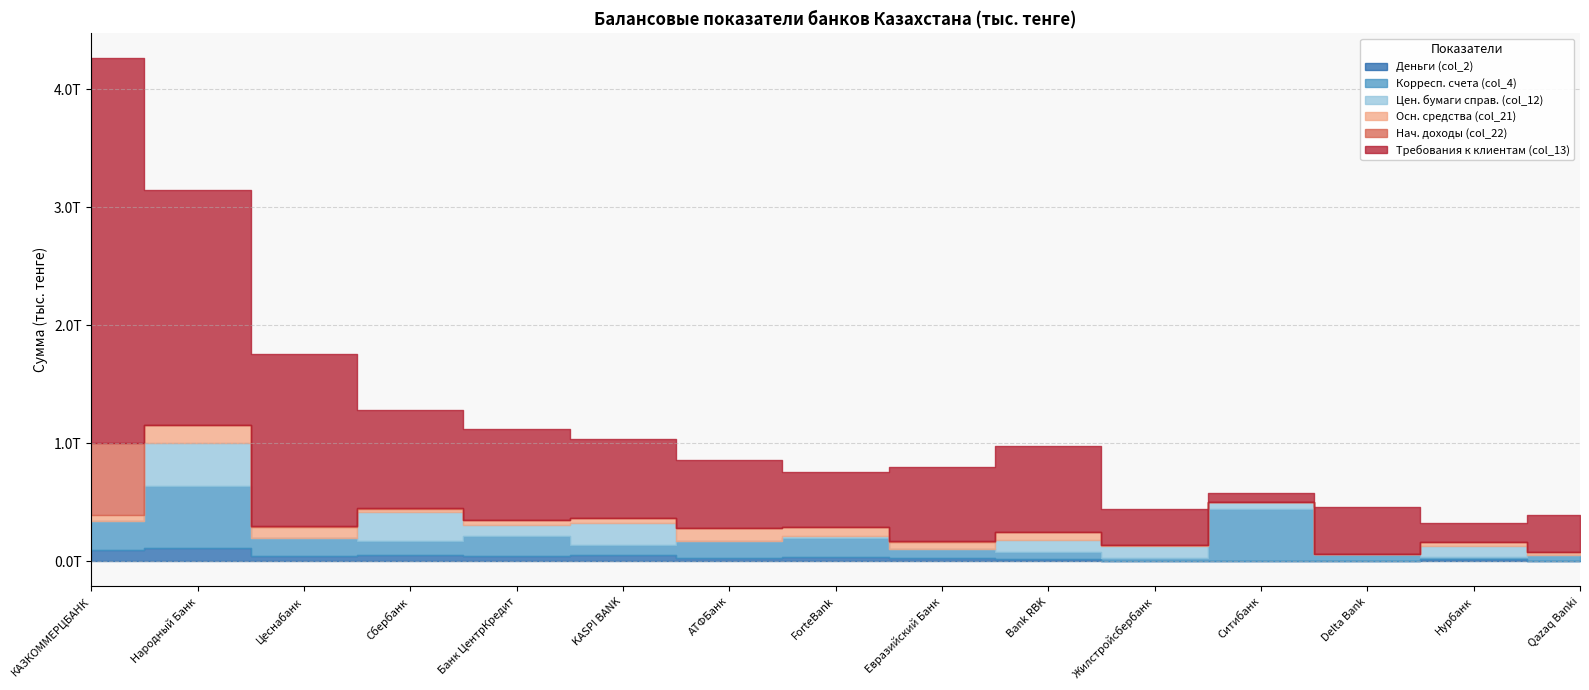

Is the value of Осн. средства (col_21) at 1 greater than the value of Цен. бумаги справ. (col_12) at 14?

Yes